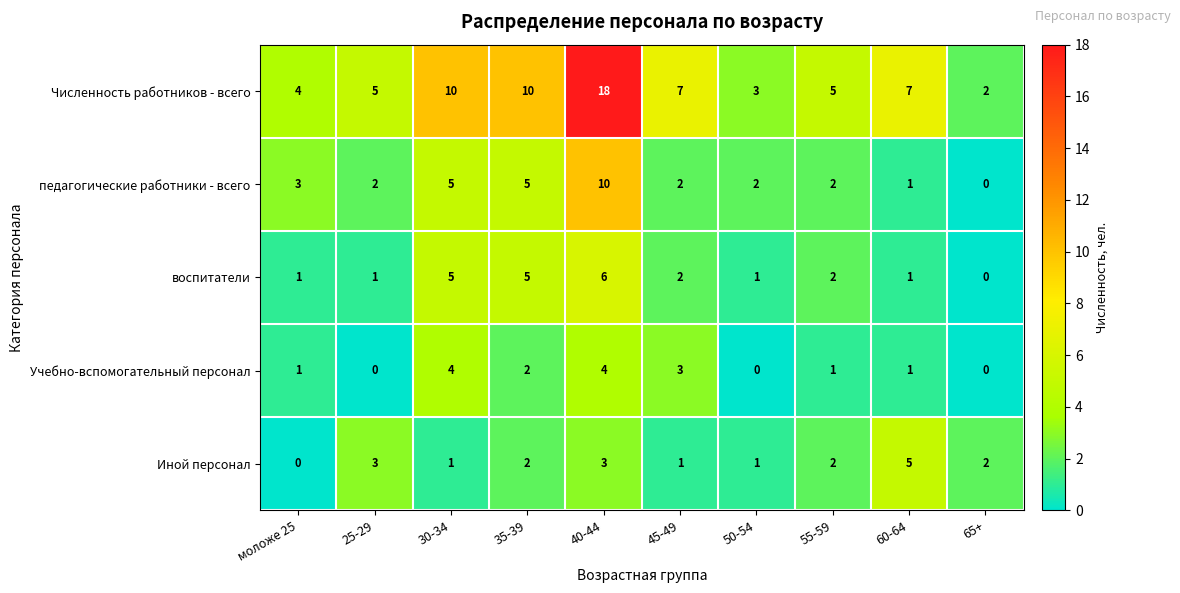

List the series in order of their peak value, lowest first.

Учебно-вспомогательный персонал, Иной персонал, воспитатели, педагогические работники - всего, Численность работников - всего